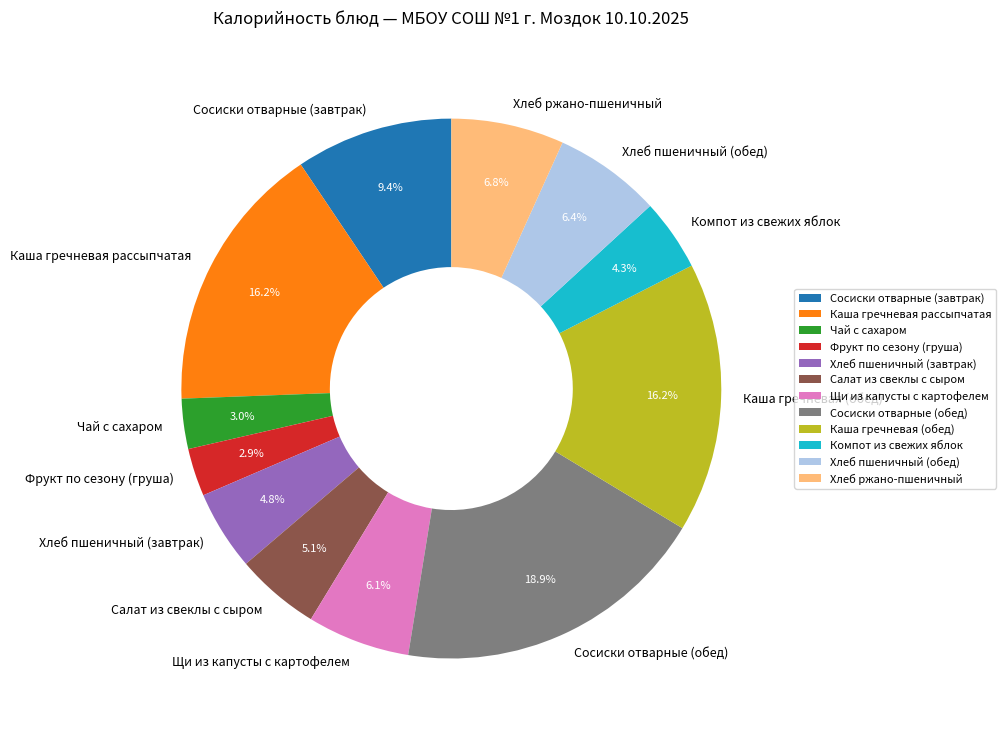

Does Каша гречневая (обед) account for over 50% of the chart?

No